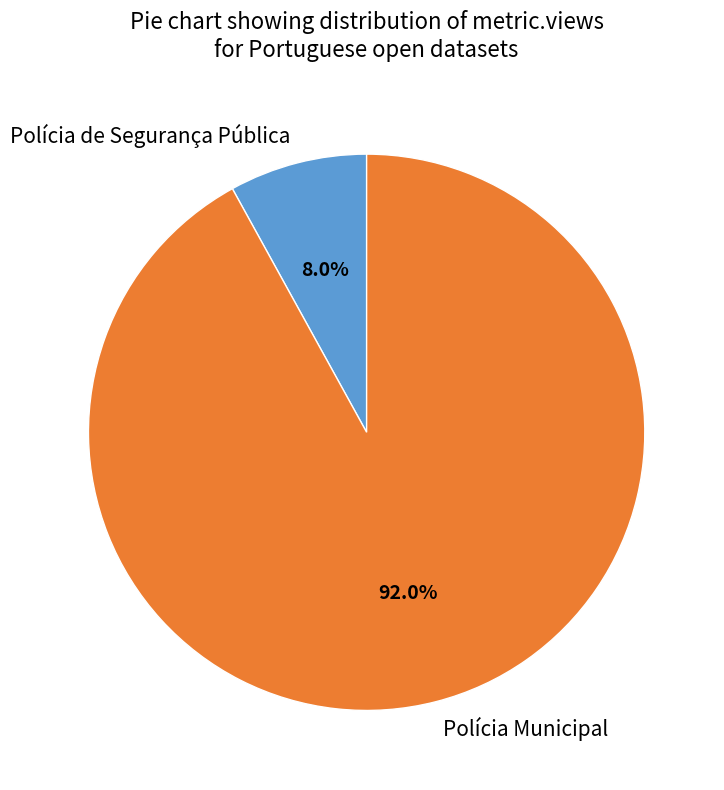

Which category has the smallest portion of the pie?

Polícia de Segurança Pública